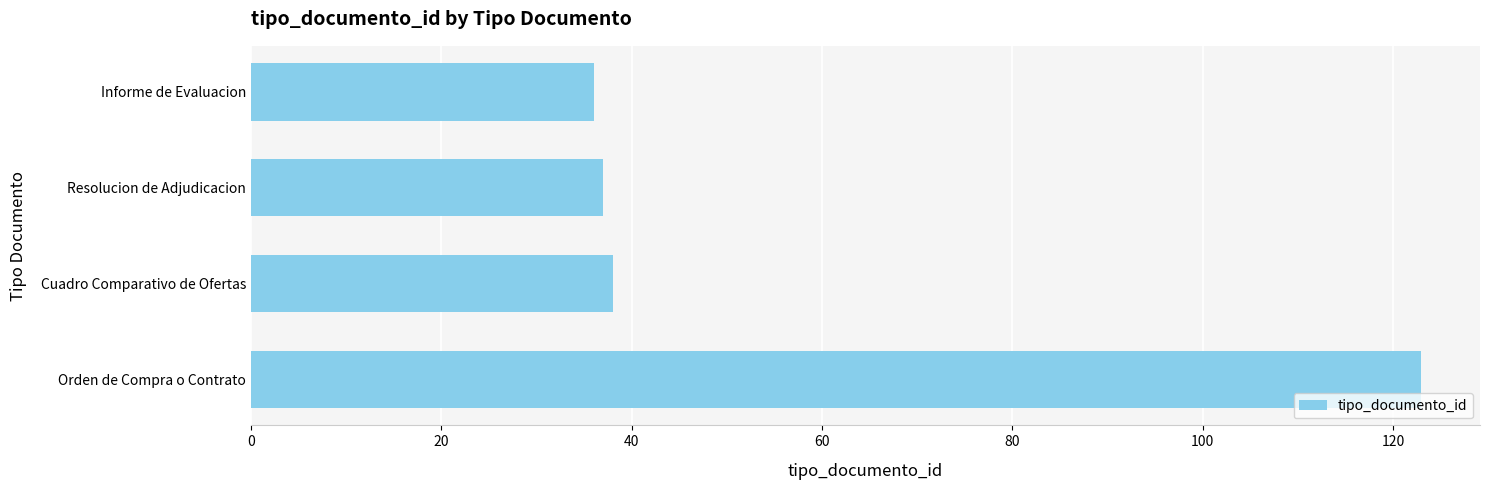

What is the smallest value displayed?

36